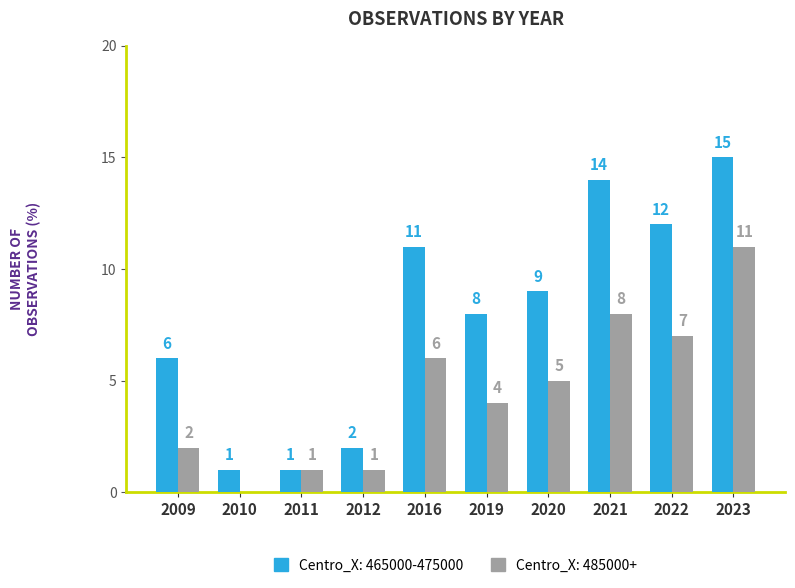

How many categories are shown in the chart?

10